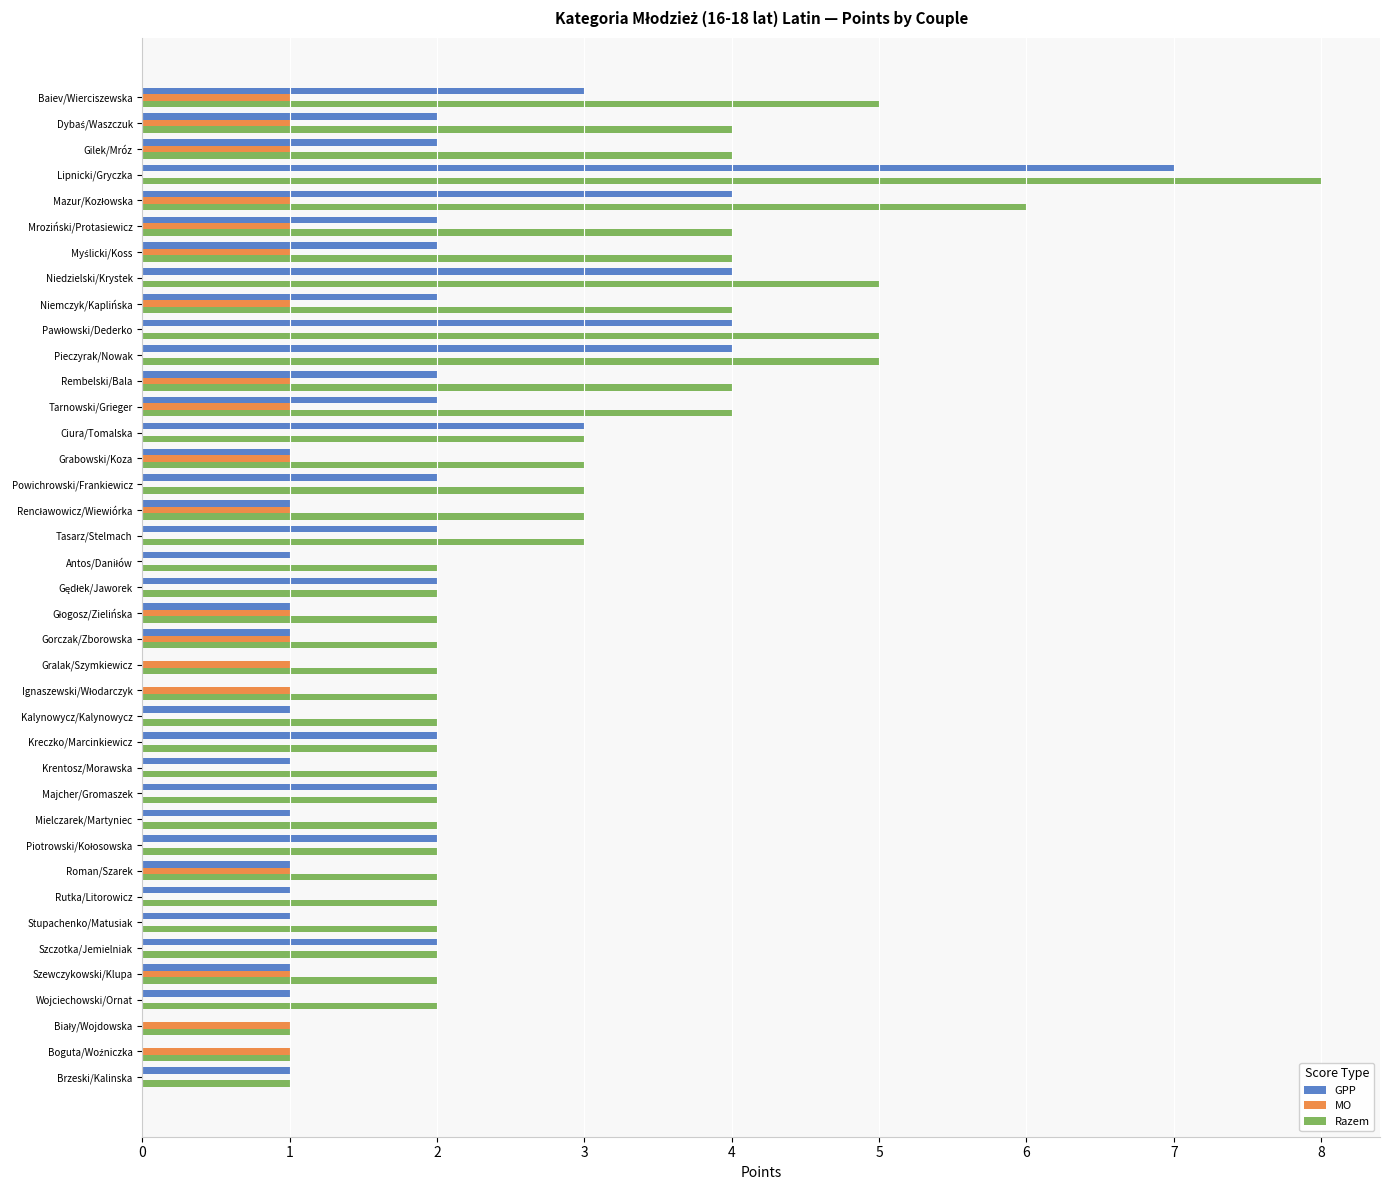

What is the maximum value shown in the chart?

8